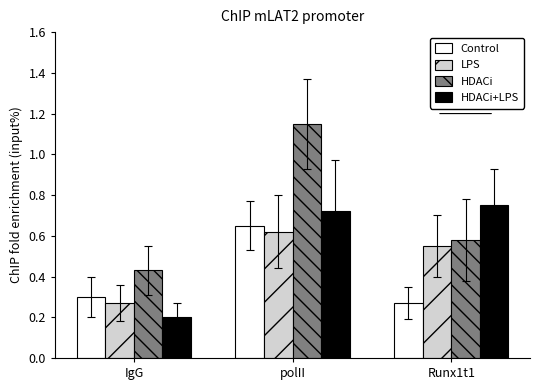

True or false: LPS has a value of 0.4 at IgG.

False